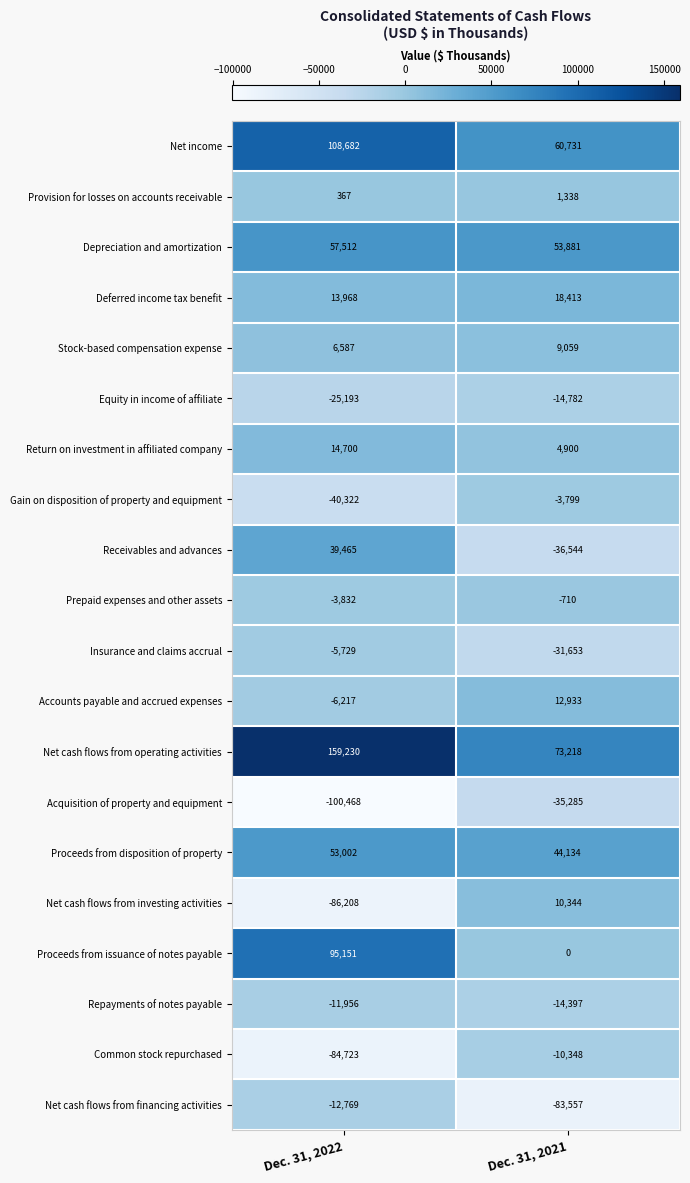

Is it true that Equity in income of affiliate equals -7279 at Dec. 31, 2021?

False